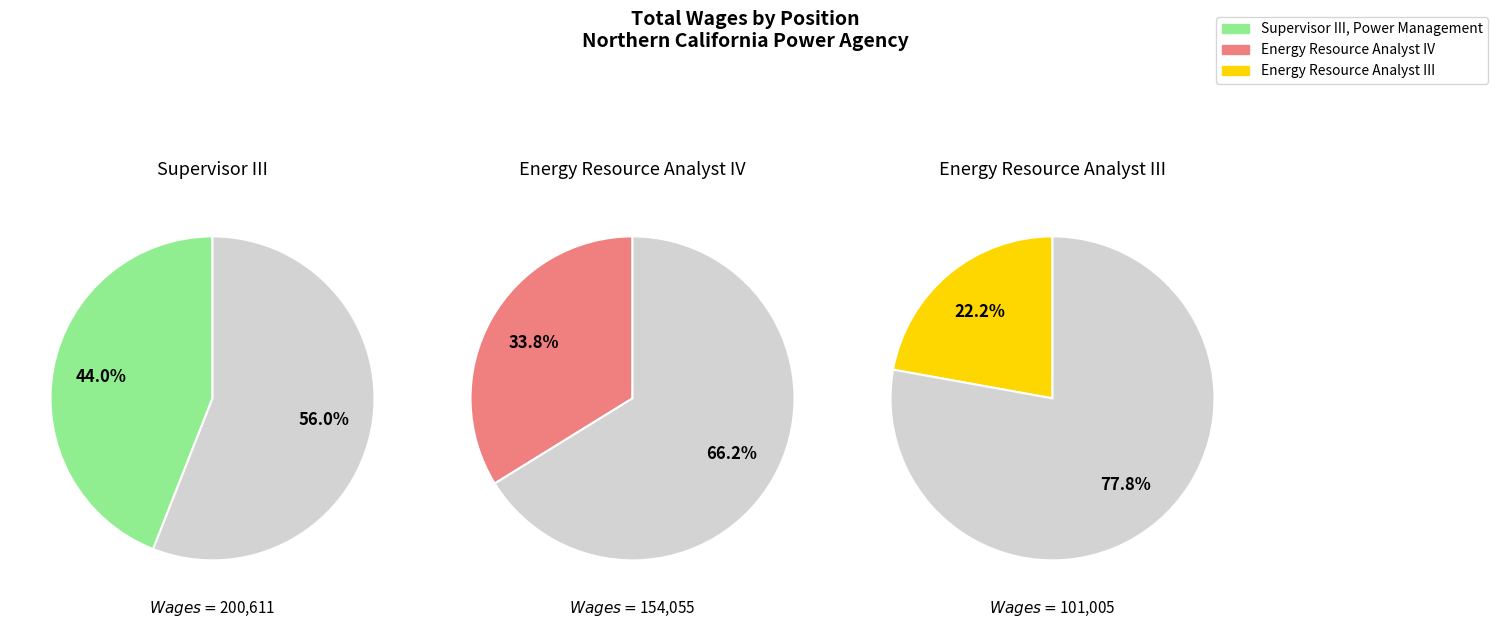

Is Energy Resource Analyst III the majority of the pie?

No